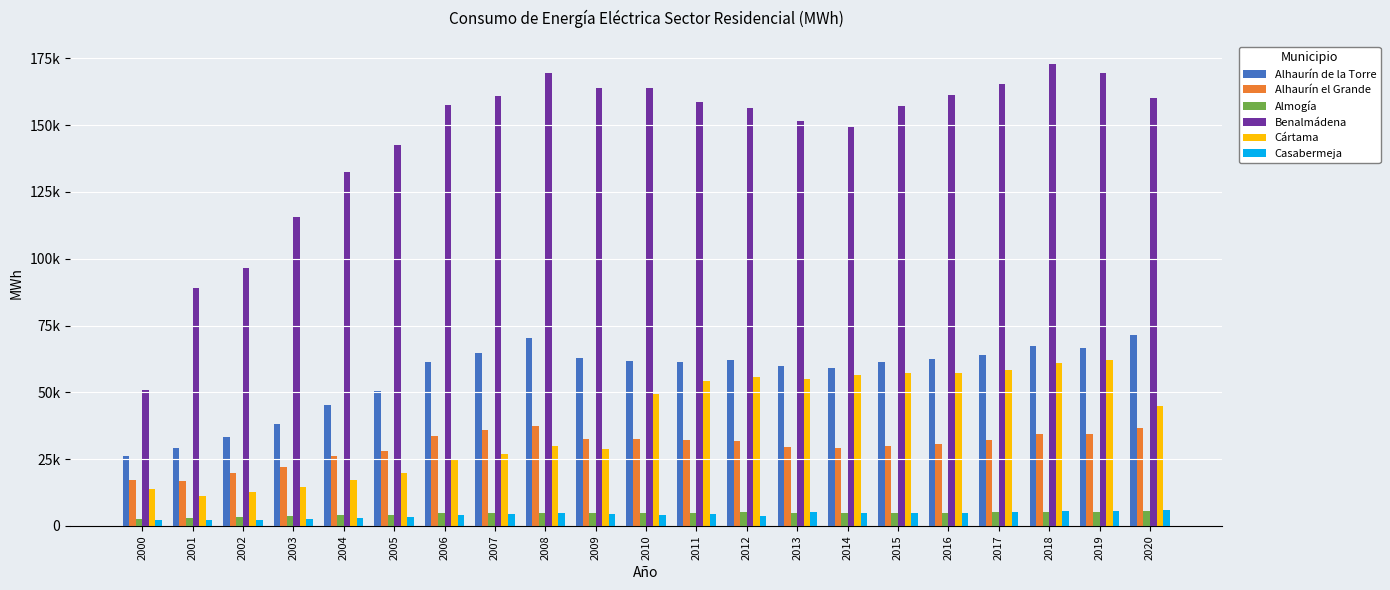

Does the chart contain stacked bars?

No